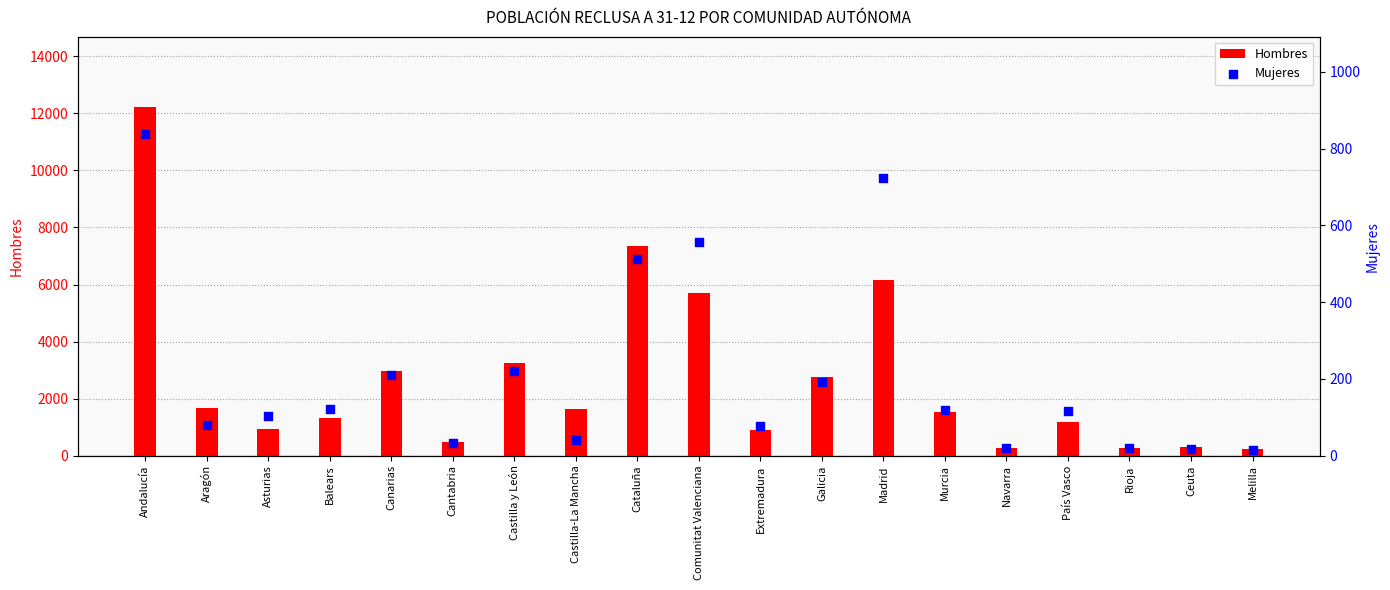

Is the value of Mujeres at Galicia greater than the value of Hombres at Rioja?

No